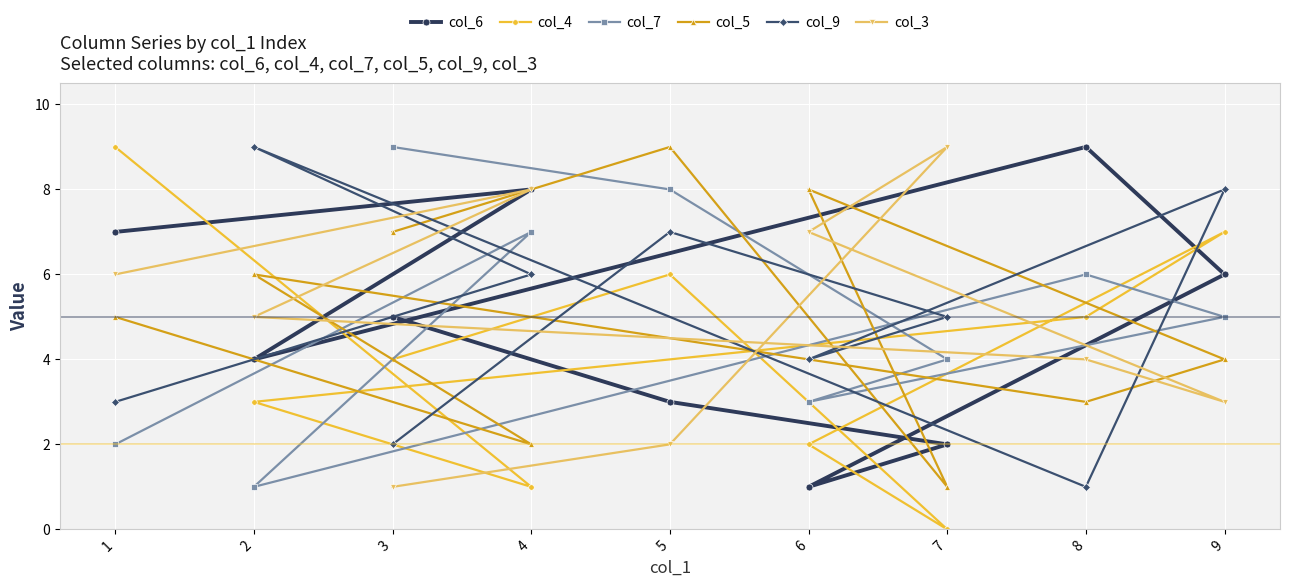

What are all the series names shown in the legend?

col_6, col_4, col_7, col_5, col_9, col_3